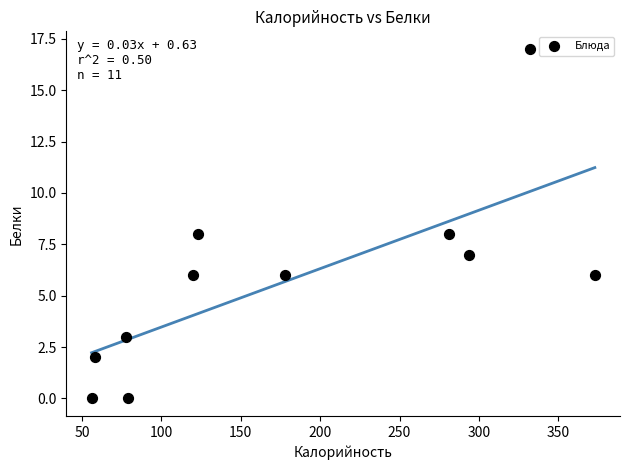

What is the range of Y values (max minus min)?

17